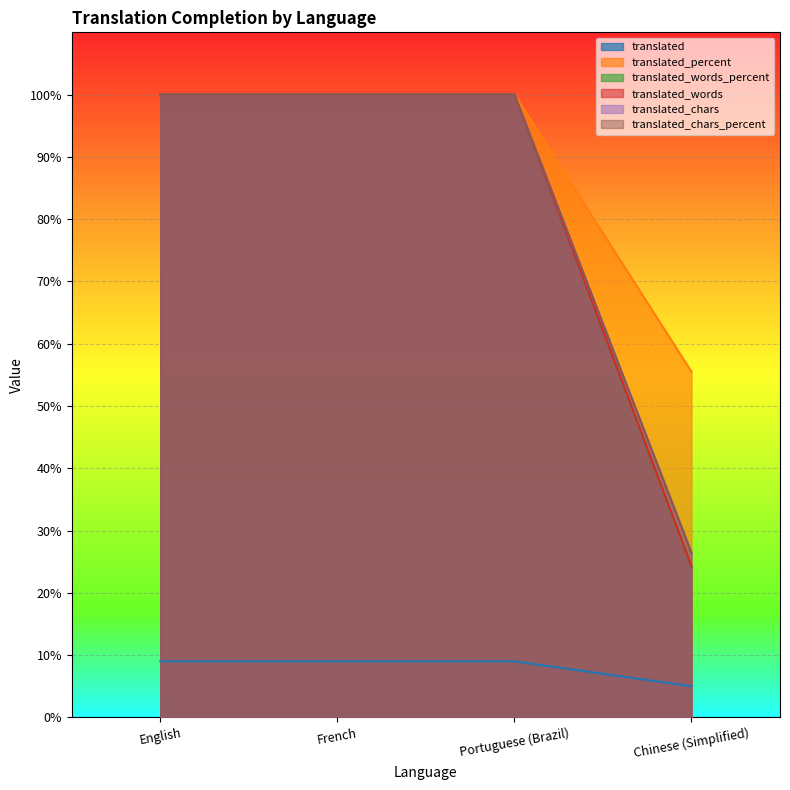

Reading right to left, transcribe all the data shown in this chart.

translated: Chinese (Simplified)=5.0	Portuguese (Brazil)=9.0	French=9.0	English=9.0
translated_percent: Chinese (Simplified)=55.5	Portuguese (Brazil)=100.0	French=100.0	English=100.0
translated_words_percent: Chinese (Simplified)=24.2	Portuguese (Brazil)=100.0	French=100.0	English=100.0
translated_words: Chinese (Simplified)=24.3	Portuguese (Brazil)=100.0	French=100.0	English=100.0
translated_chars: Chinese (Simplified)=26.5	Portuguese (Brazil)=100.0	French=100.0	English=100.0
translated_chars_percent: Chinese (Simplified)=26.4	Portuguese (Brazil)=100.0	French=100.0	English=100.0